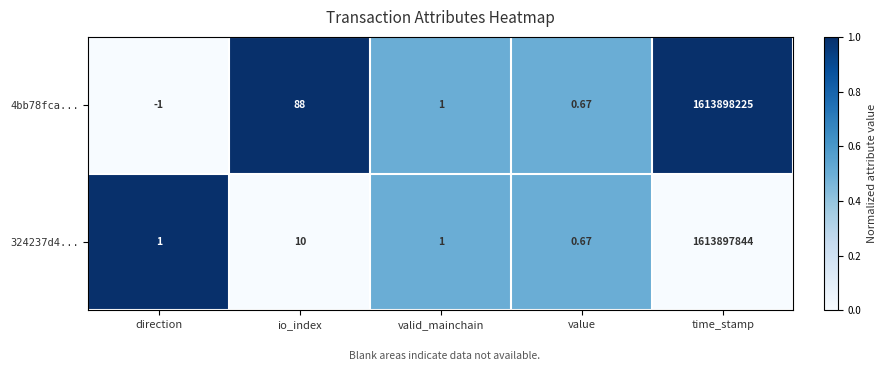

At which category is the sum across all series the highest?

time_stamp